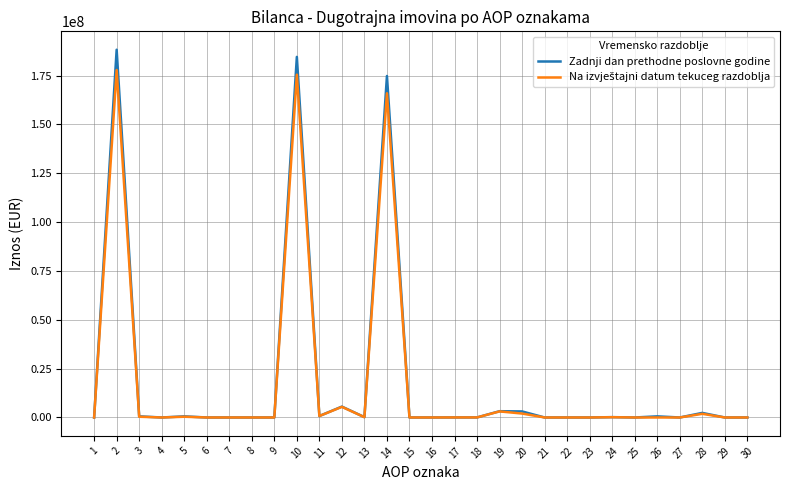

Which series has the widest spread of values?

Zadnji dan prethodne poslovne godine